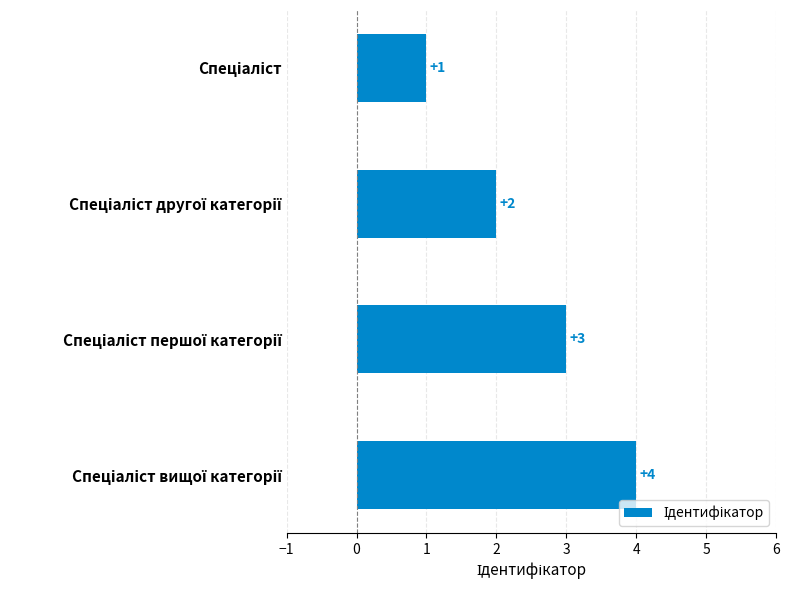

What is the difference between the maximum and minimum values?

3